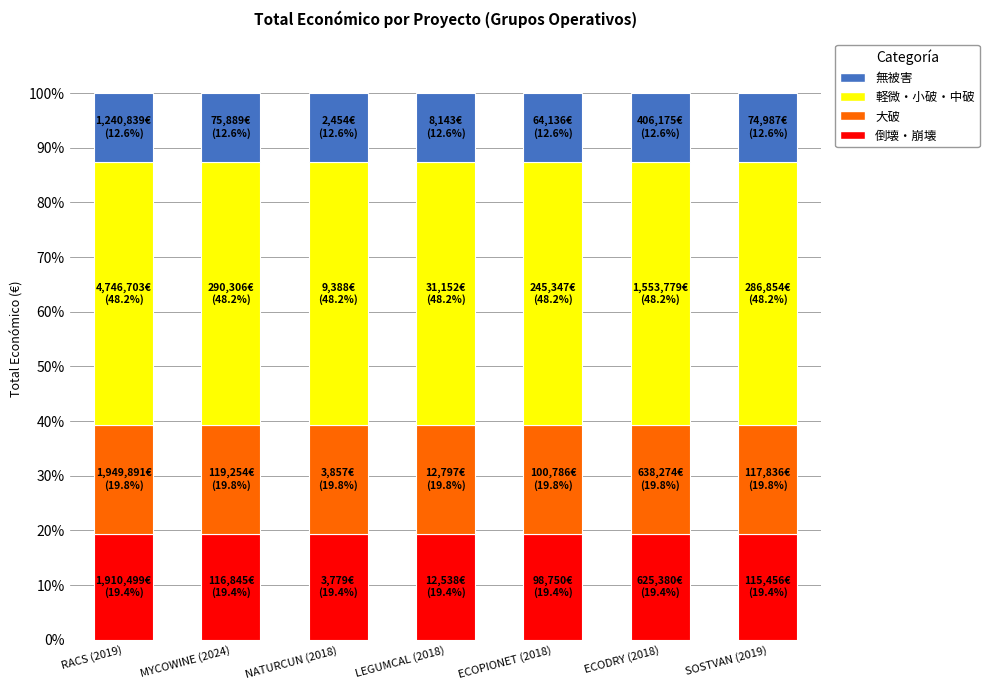

What are all the series names shown in the legend?

無被害, 軽微・小破・中破, 大破, 倒壊・崩壊